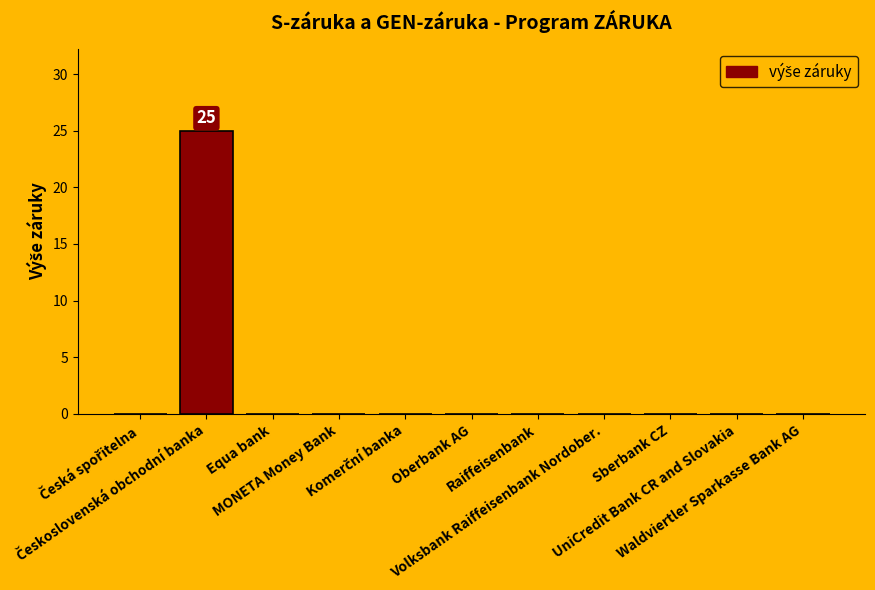

Reading left to right, transcribe all the data shown in this chart.

0	25	0	0	0	0	0	0	0	0	0